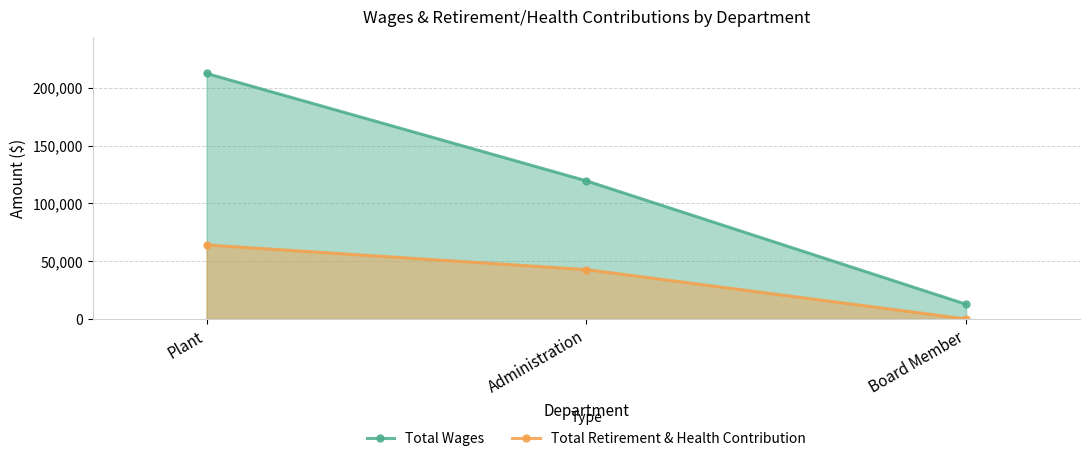

Rank the series at Administration from highest to lowest value.

Total Wages, Total Retirement & Health Contribution